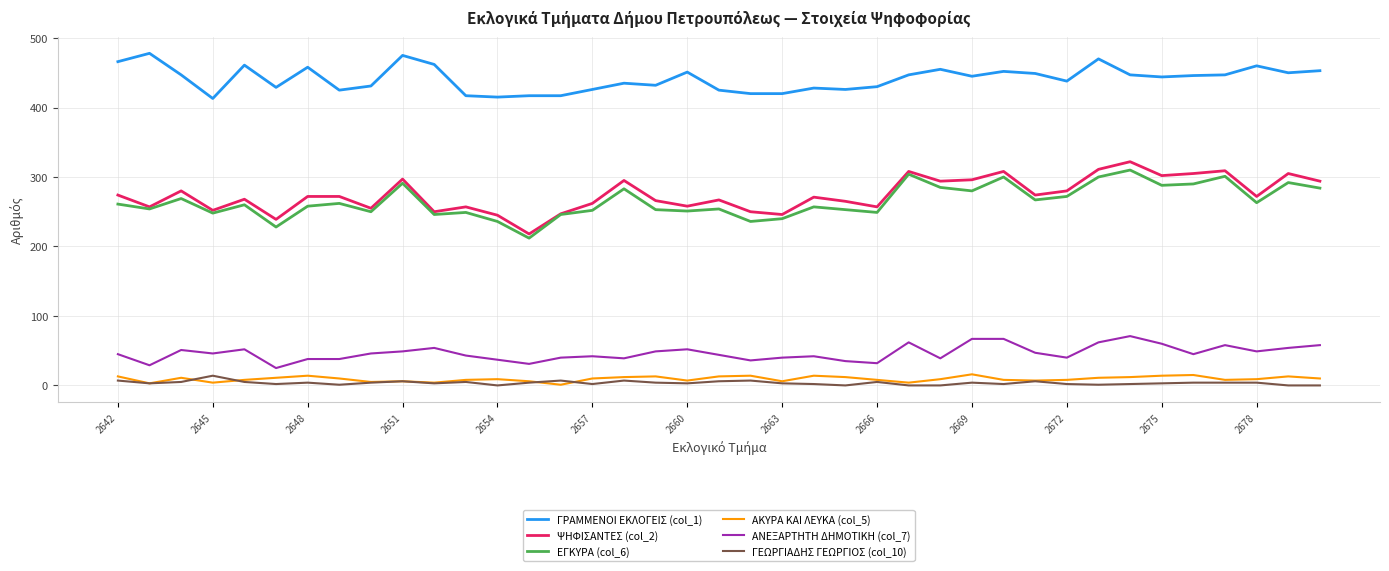

True or false: ΑΝΕΞΑΡΤΗΤΗ ΔΗΜΟΤΙΚΗ (col_7) has more than 0 points higher than both neighbors.

True